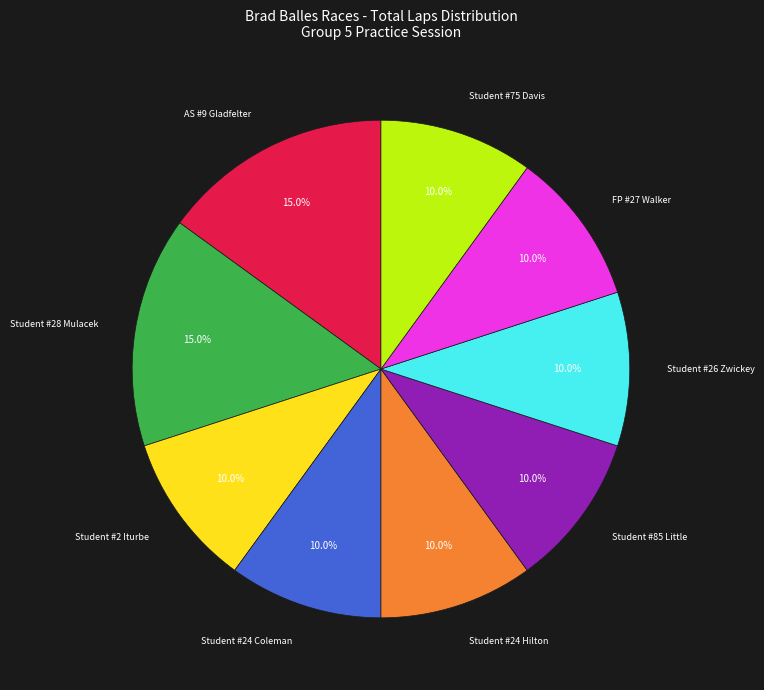

Approximately how many times larger is the value at AS #9 Gladfelter compared to Student #24 Hilton?

1.5